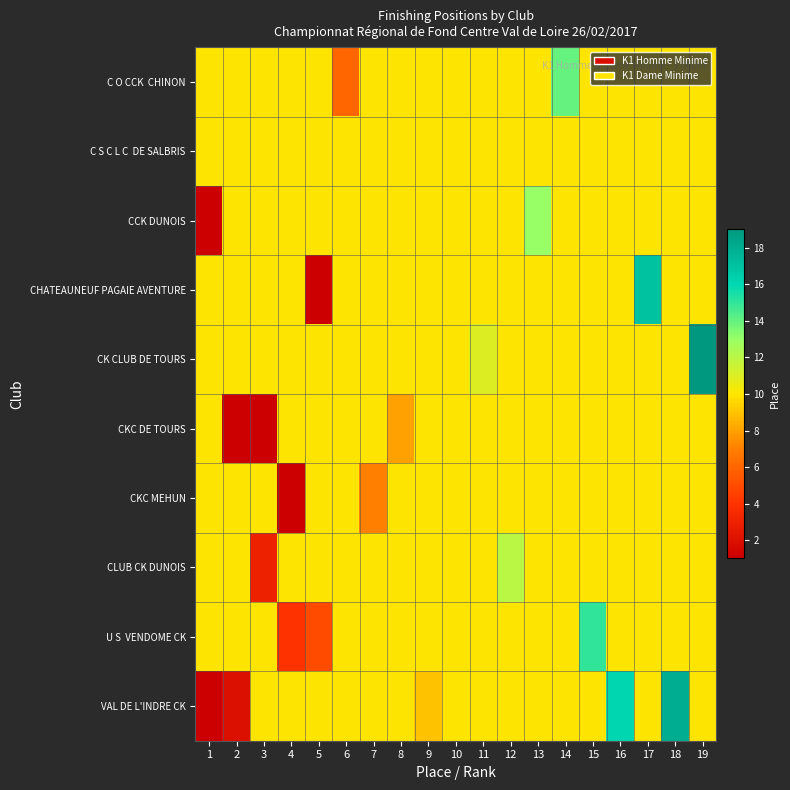

At which category is the sum across all series the highest?

19